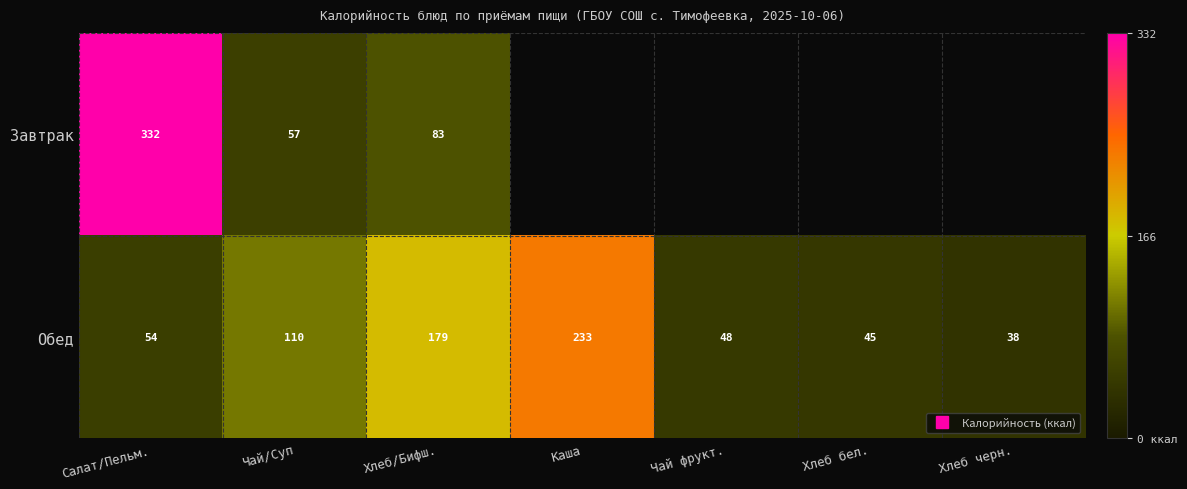

At Хлеб черн., list the series in order from smallest to largest.

Завтрак, Обед